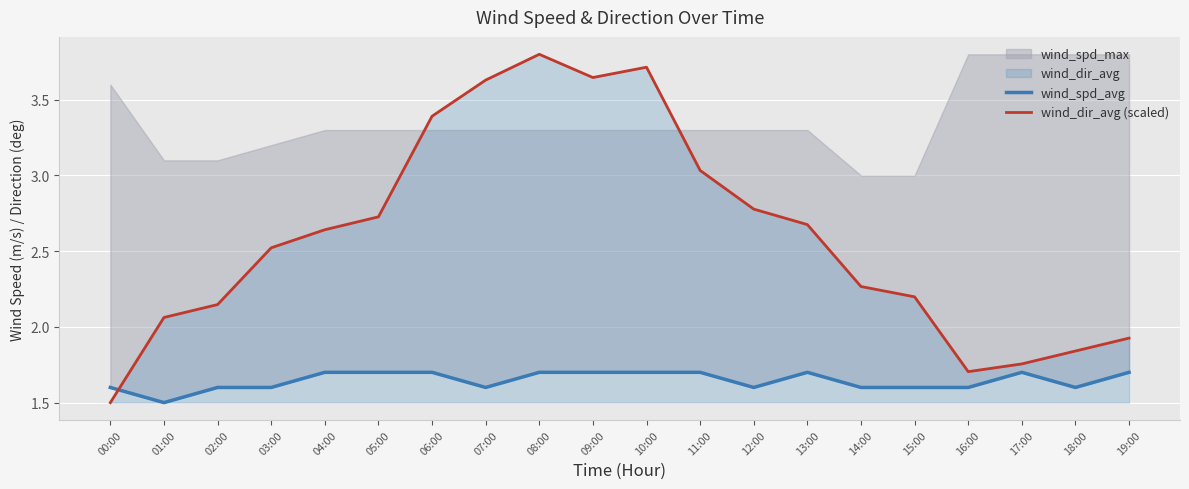

Is it true that wind_dir_avg (scaled) equals 1.7 at 16:00?

True